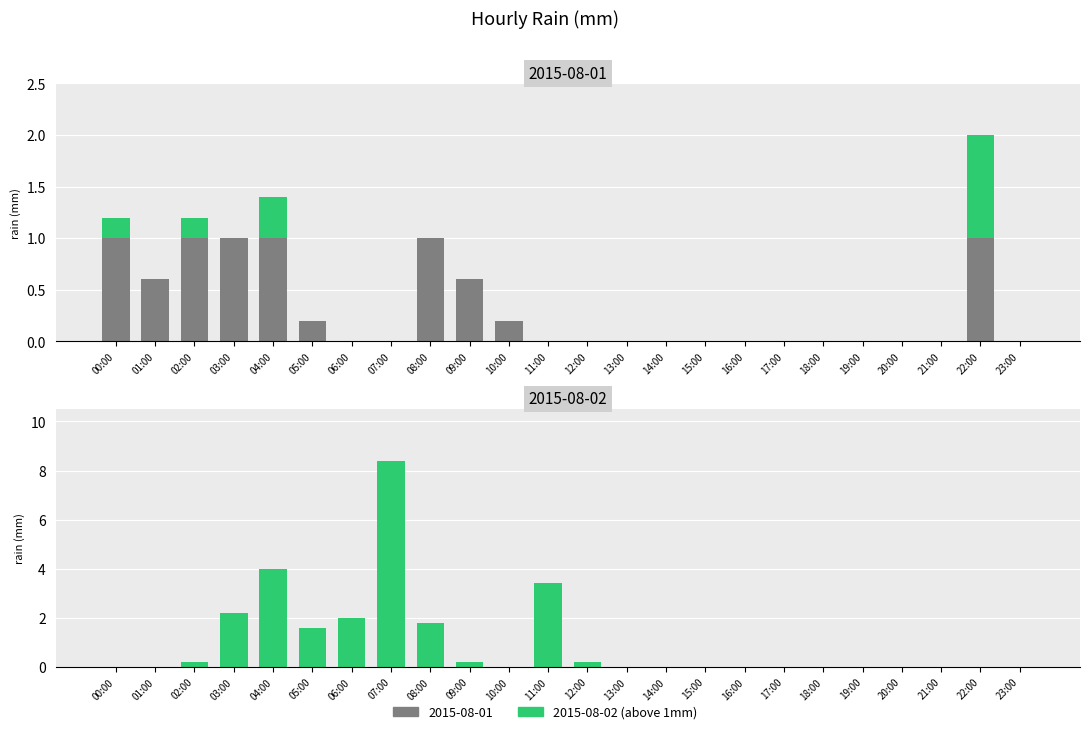

Between 20:00 and 17:00, which is larger?

20:00